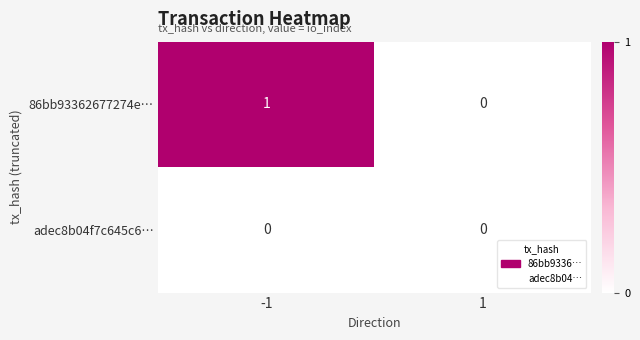

At which category is the sum across all series the highest?

-1